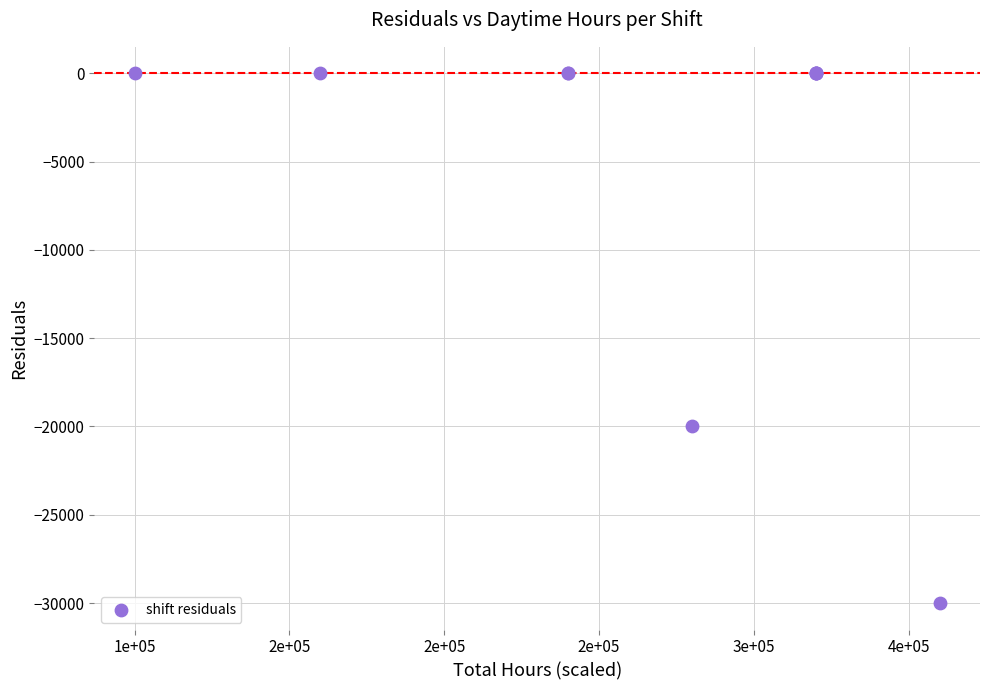

What Y value in the scatter plot is closest to -15000?

-20000.0